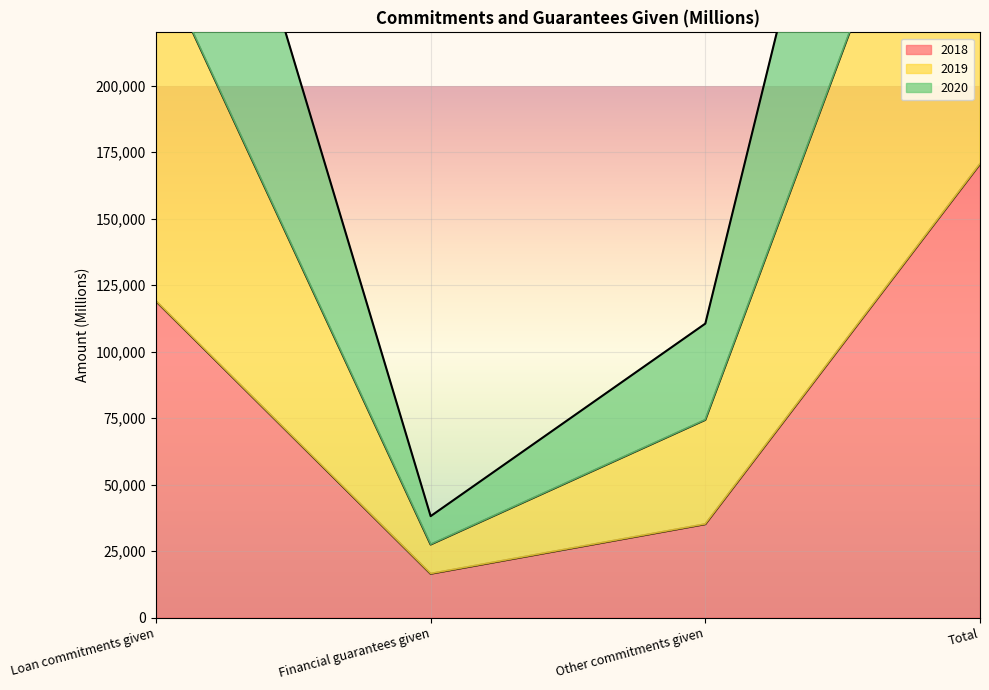

At which category does the chart reach its peak across all series?

Total